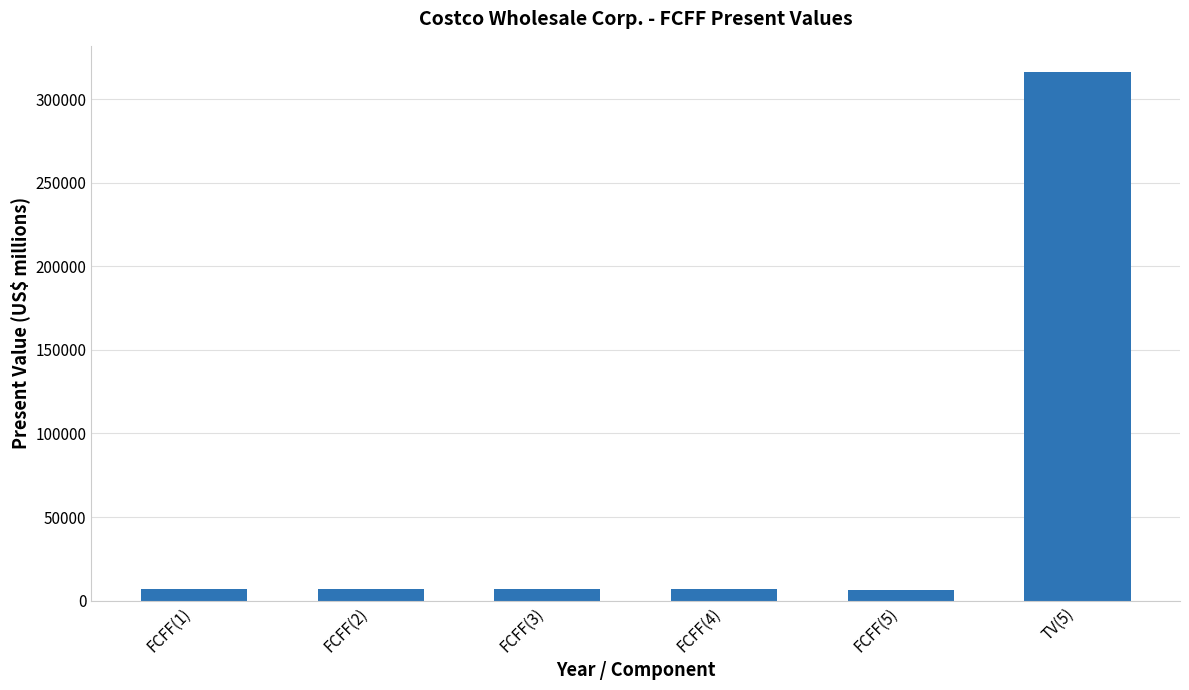

Is it true that the value at TV(5) is 316026?

True